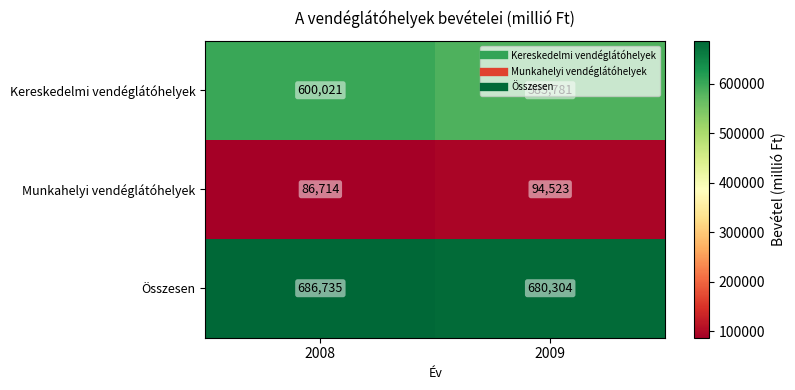

The Kereskedelmi vendéglátóhelyek series shows 585781 at 2009. True or false?

True